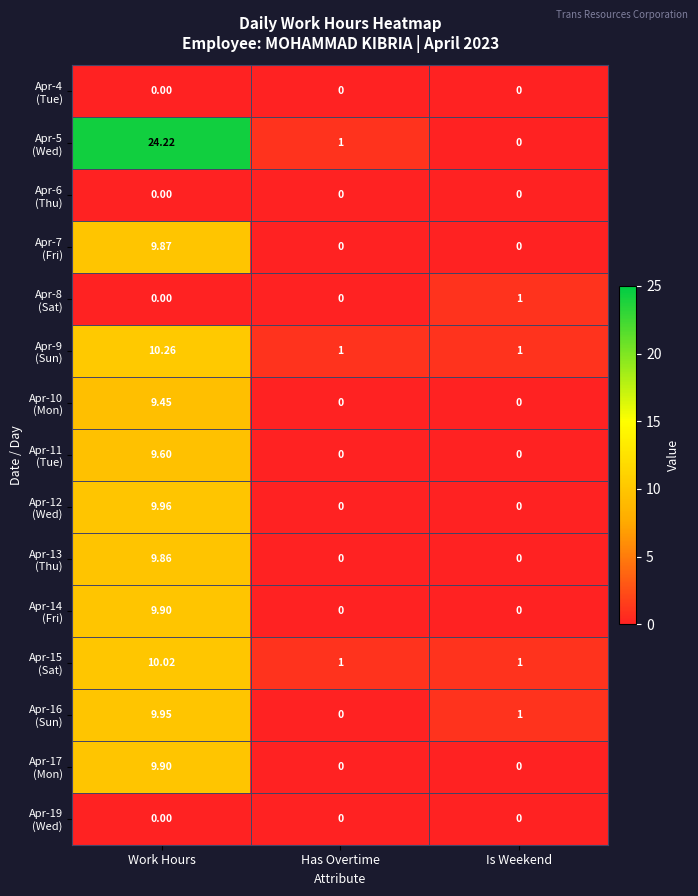

How many series are shown in this chart?

15